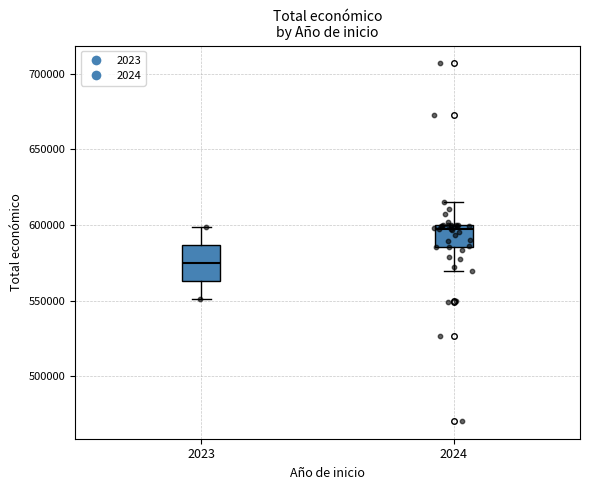

Which box's median line is the highest?

2024